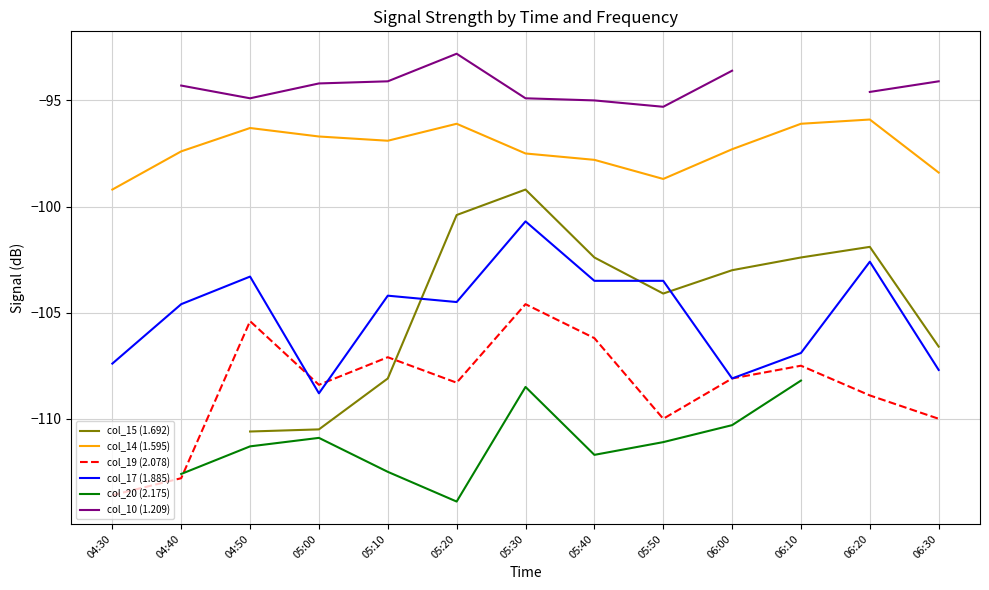

Is it true that col_17 (1.885) equals -102.6 at 06:20?

True